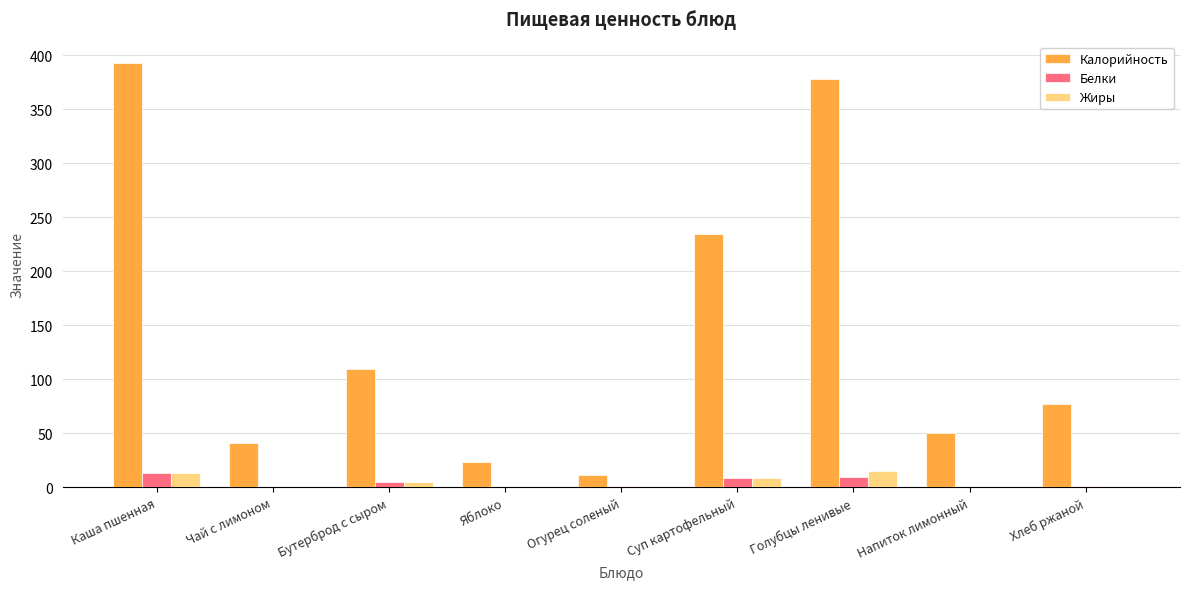

The value of Белки at Голубцы ленивые is 9.8. True or false?

True